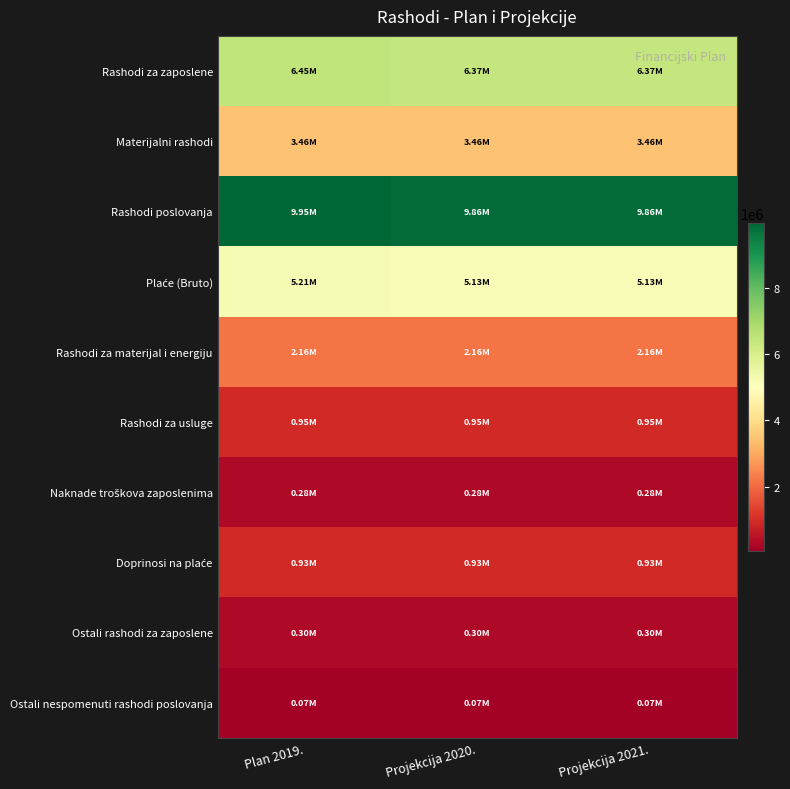

What is the total value across all series at Projekcija 2021.?

29509394